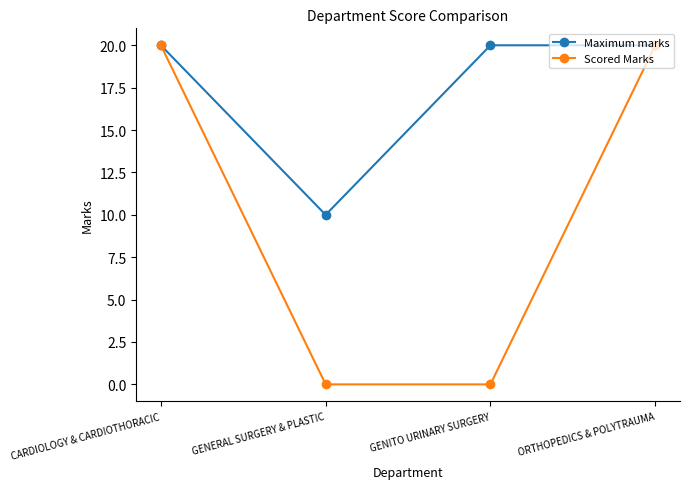

True or false: Scored Marks has more than 2 interior local peaks.

False